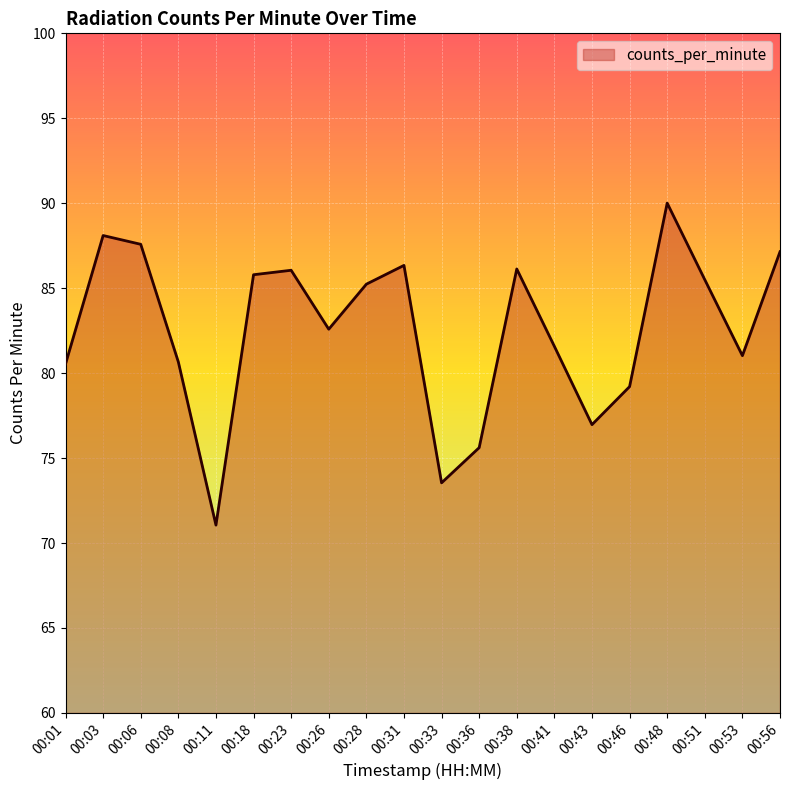

What is the difference between the maximum and minimum values?

19.0